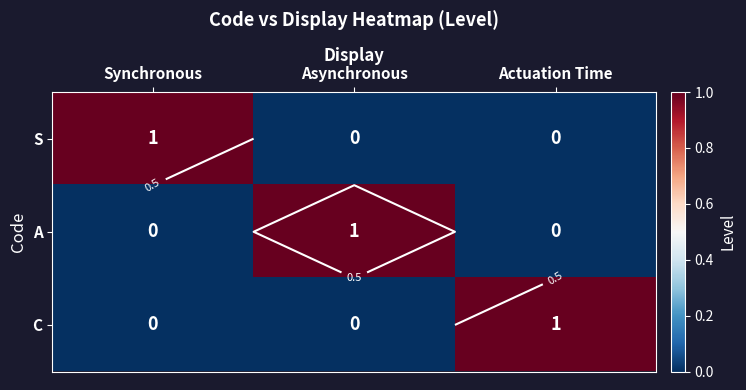

Which series has the largest range (max minus min)?

S